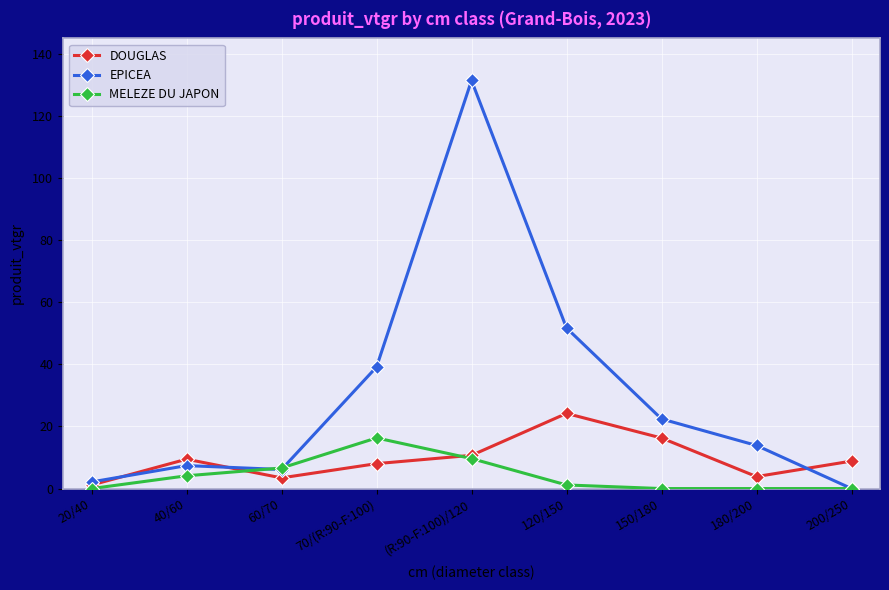

List the labels in order of EPICEA value, largest first.

(R:90-F:100)/120, 120/150, 70/(R:90-F:100), 150/180, 180/200, 40/60, 60/70, 20/40, 200/250